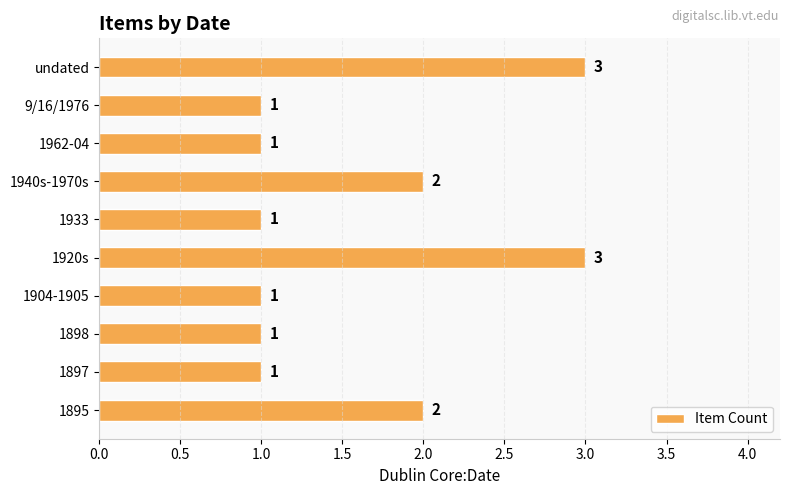

The chart shows a value of 2 at 1940s-1970s. True or false?

True